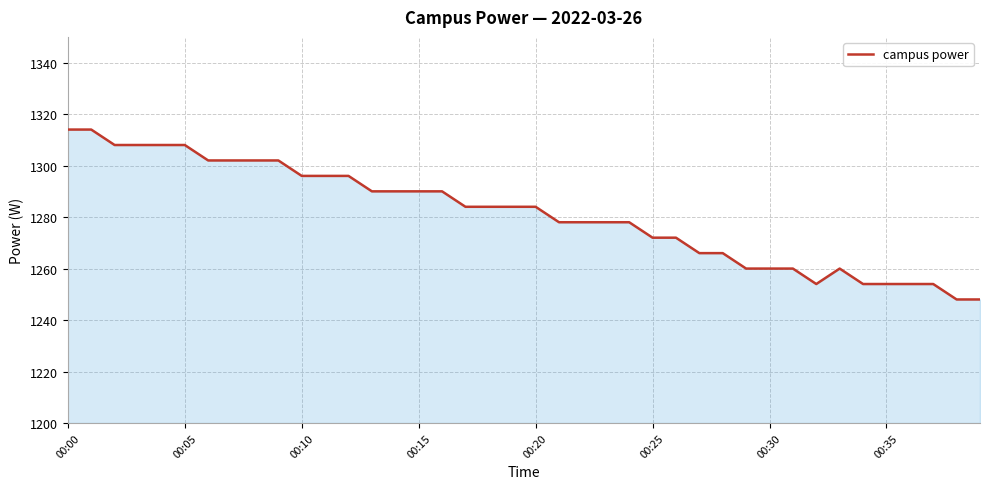

What is the smallest value displayed?

1248